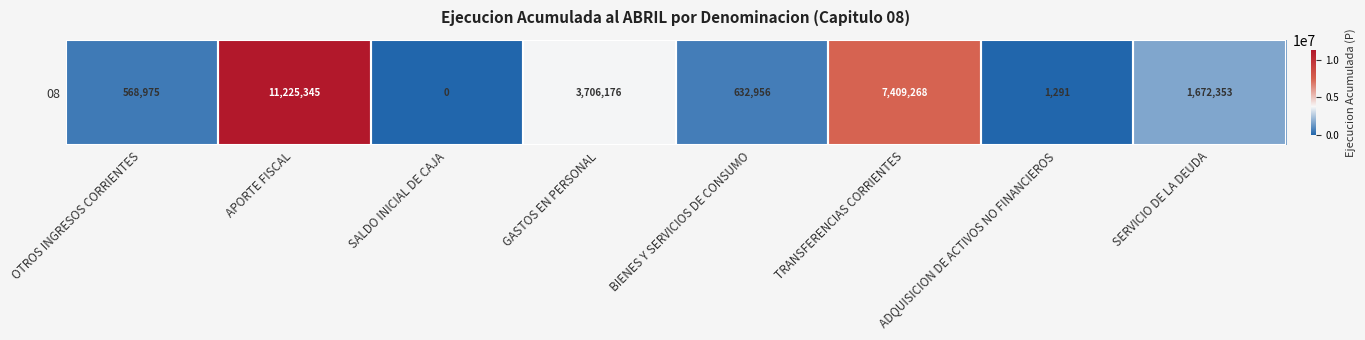

List the labels in order of value, smallest first.

SALDO INICIAL DE CAJA, ADQUISICION DE ACTIVOS NO FINANCIEROS, OTROS INGRESOS CORRIENTES, BIENES Y SERVICIOS DE CONSUMO, SERVICIO DE LA DEUDA, GASTOS EN PERSONAL, TRANSFERENCIAS CORRIENTES, APORTE FISCAL